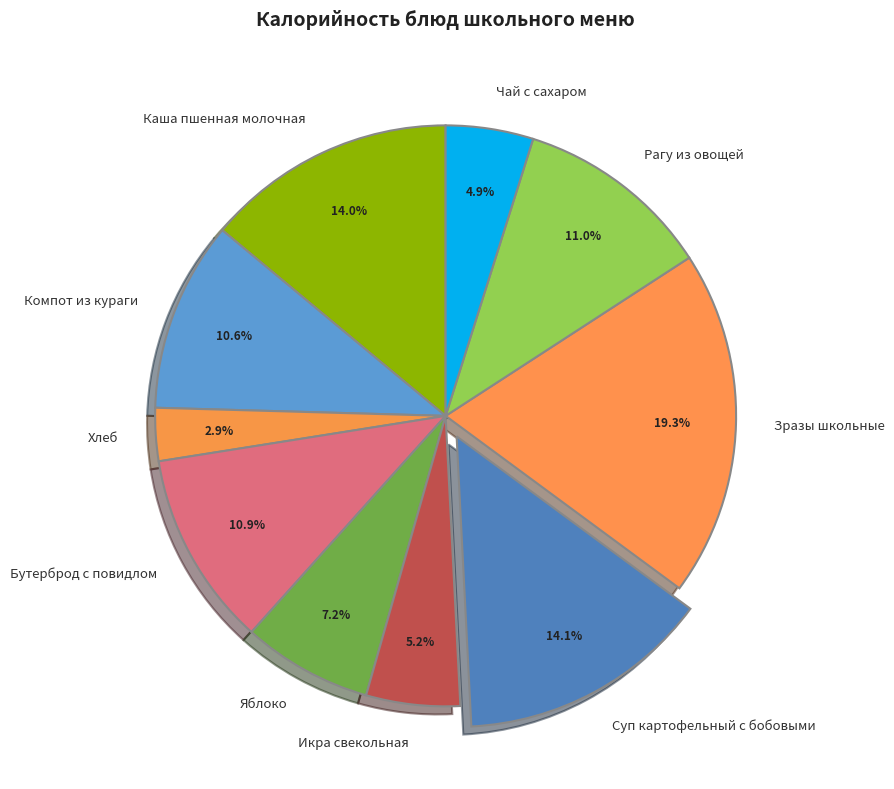

How many slices are in this pie chart?

10